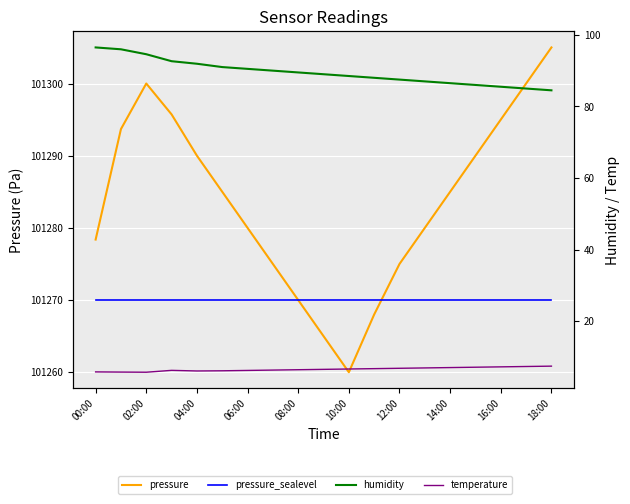

At how many categories does at least one series exceed 21715?

19